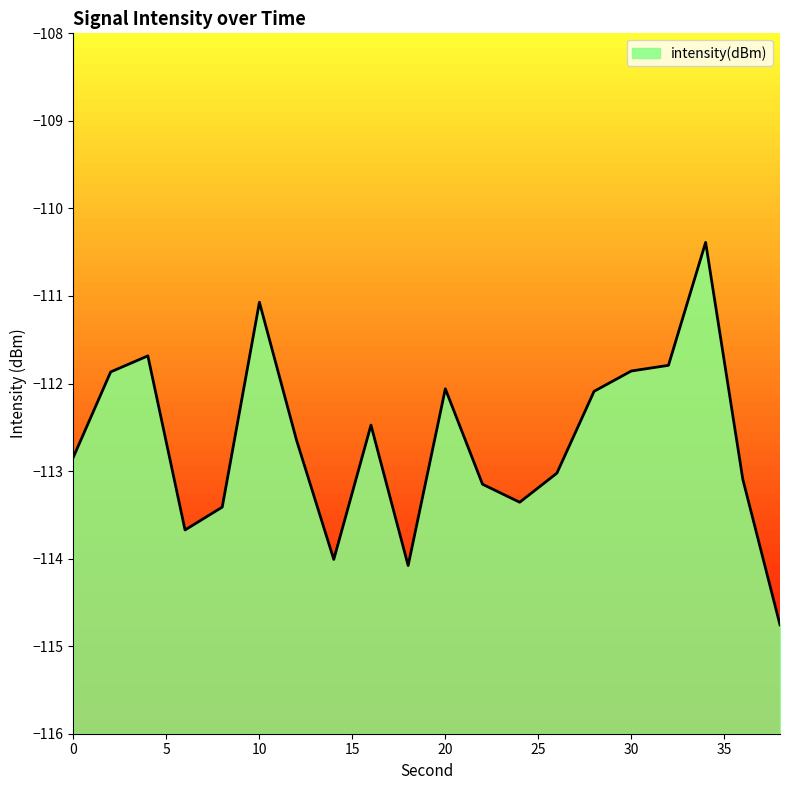

Count the number of categories in the chart.

20